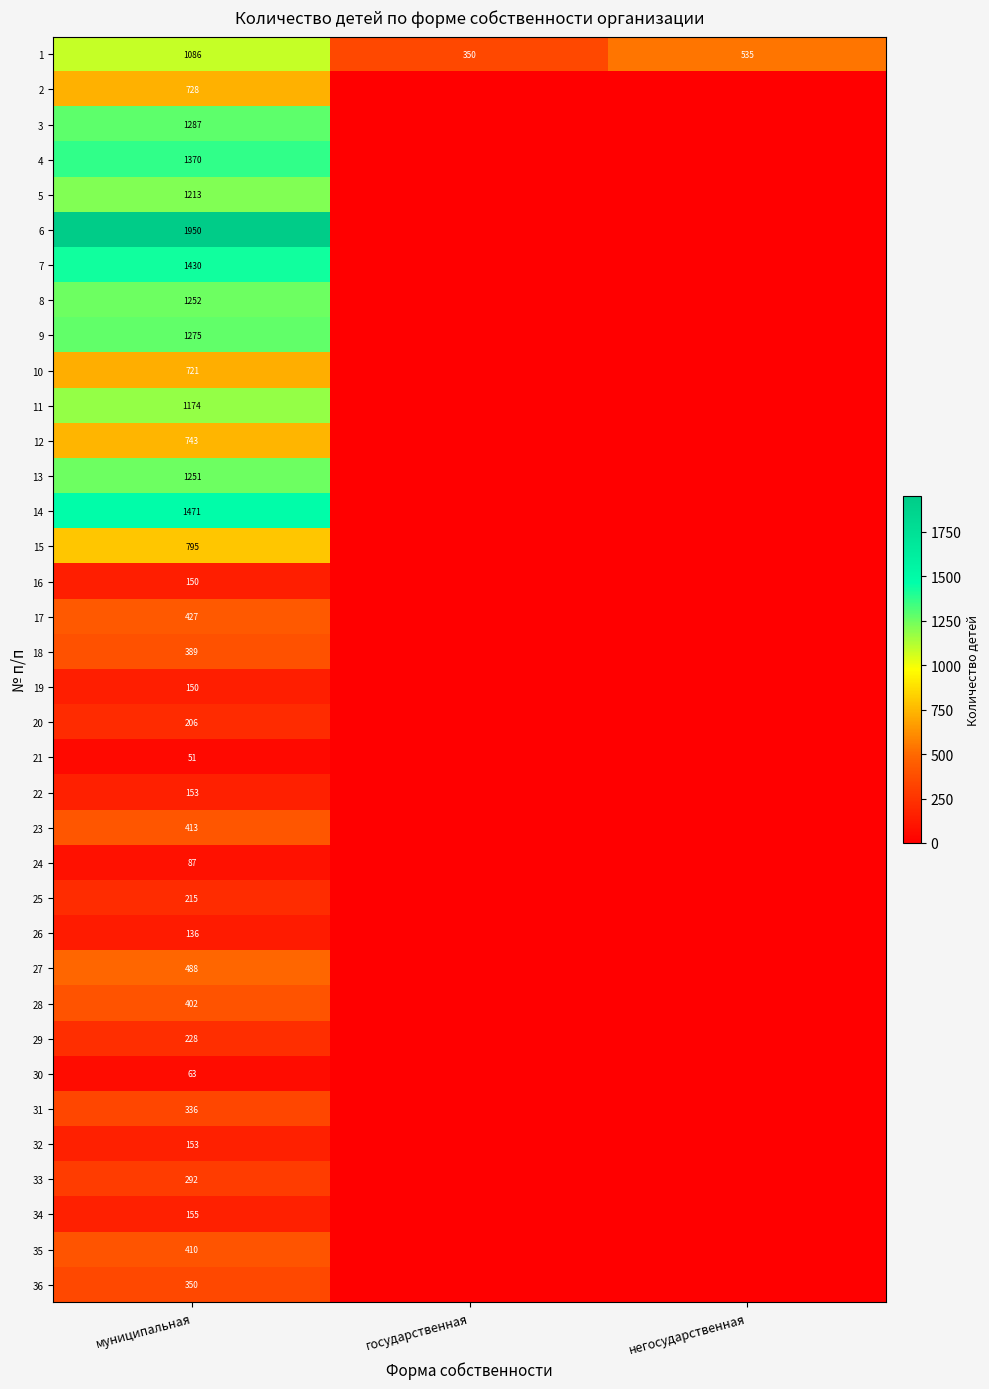

Is it true that 14 equals 469 at муниципальная?

False